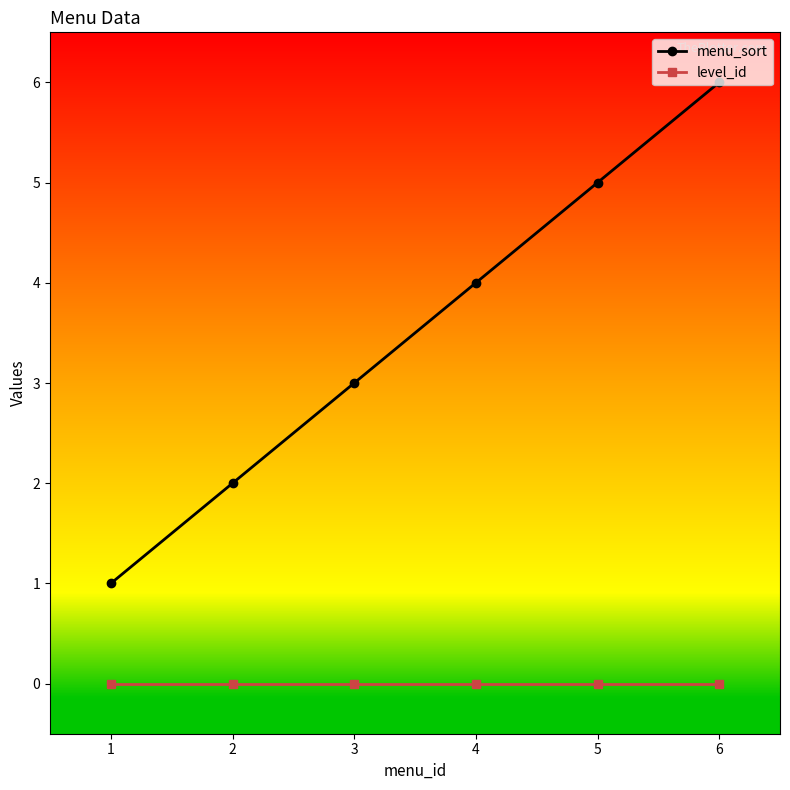

Is this an area chart (filled region under the line)?

No